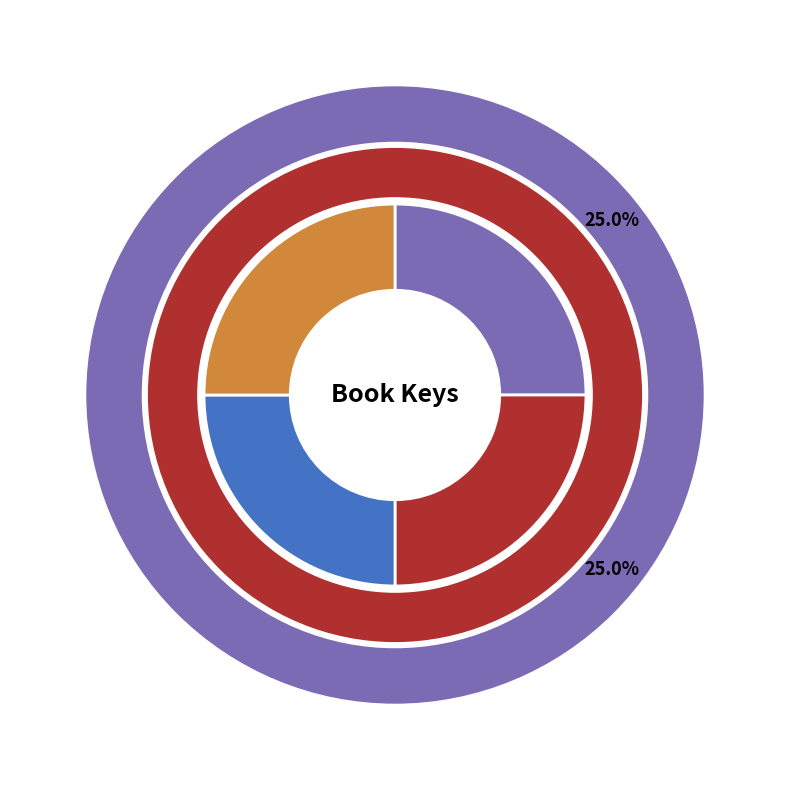

What percentage is the Shadow Man slice, to the nearest percent?

25%